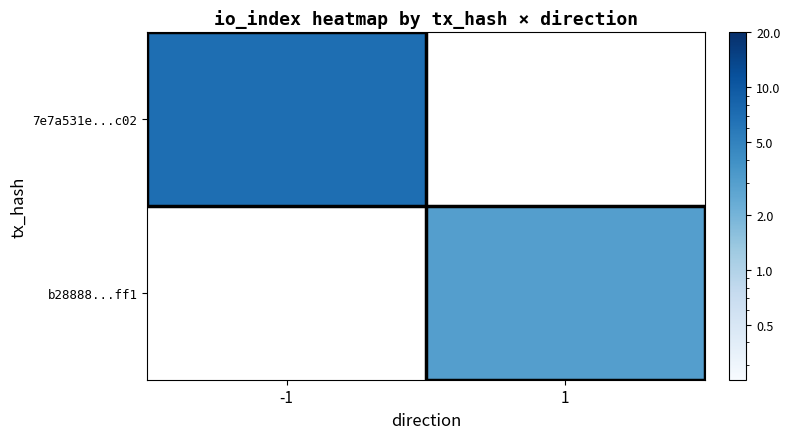

The value of 7e7a531e...c02 at -1 is 7.0. True or false?

True